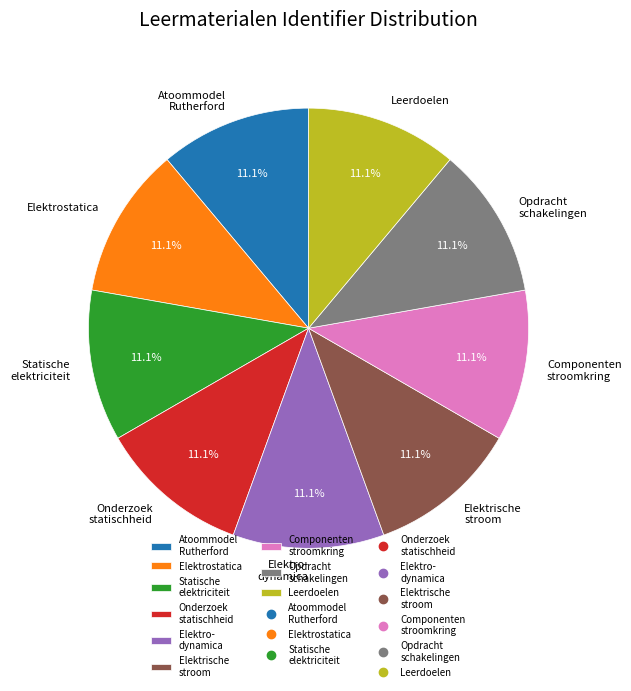

To the nearest percent, what is the combined percentage of Elektrische stroom and Leerdoelen?

22%